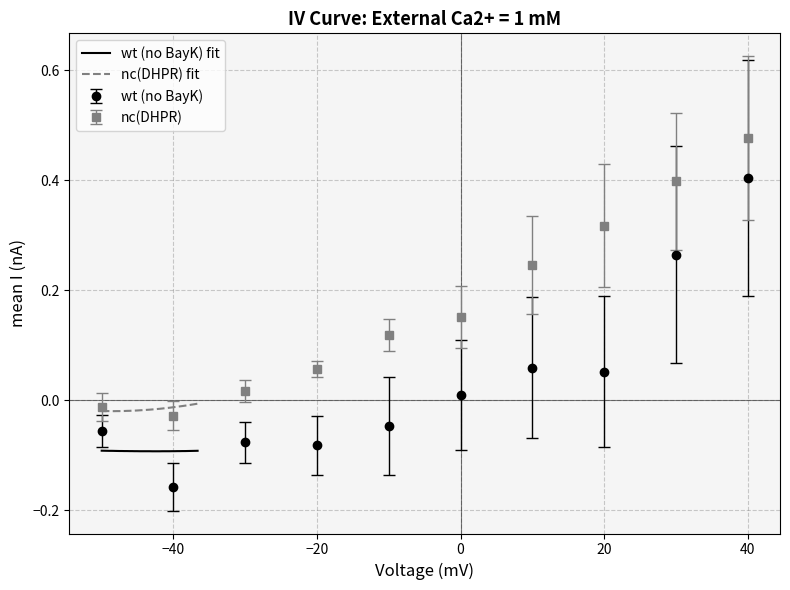

True or false: wt (no BayK) fit and nc(DHPR) fit intersect in this chart.

False